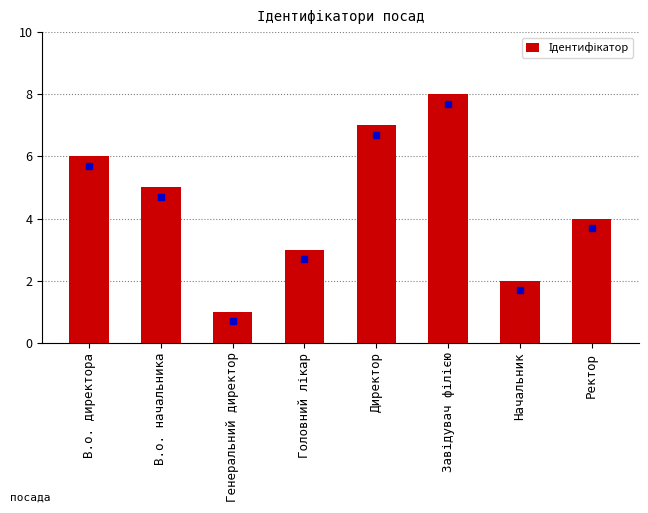

What is the change in value from В.о. директора to Генеральний директор?

-5